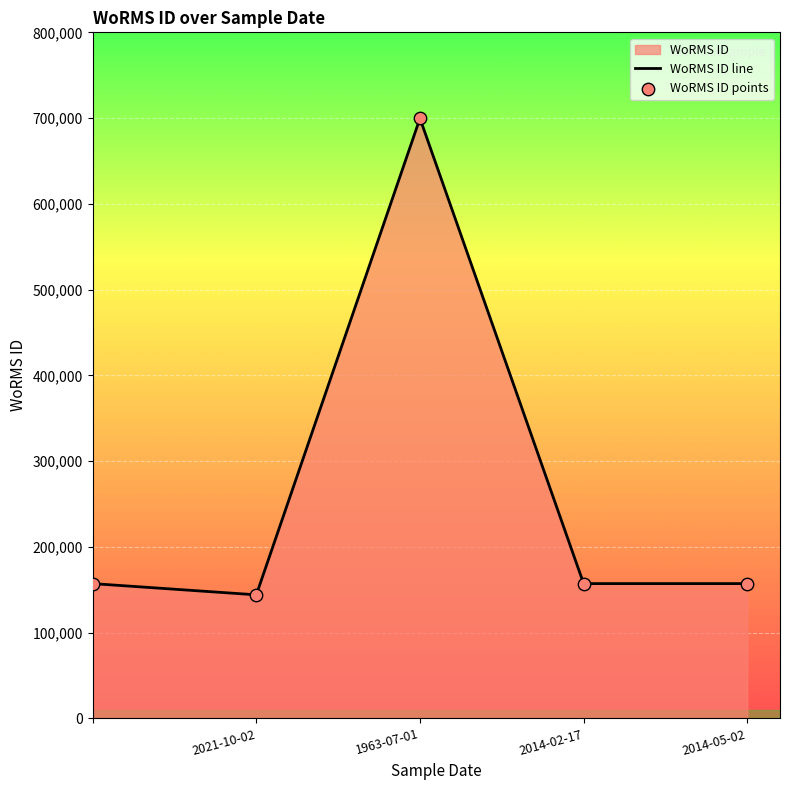

Which series has the largest total across all categories?

WoRMS ID line